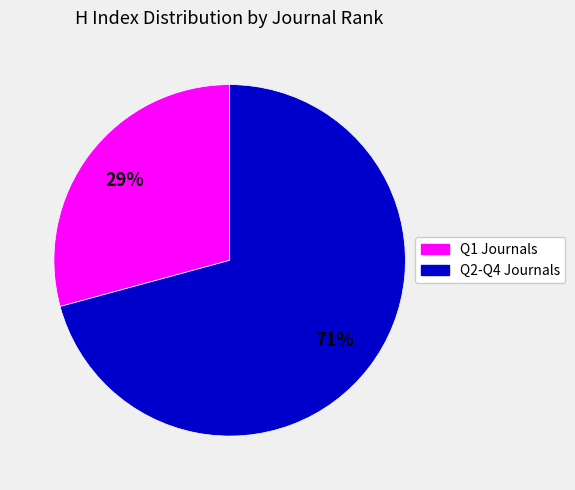

Is there a majority slice in this chart?

Yes